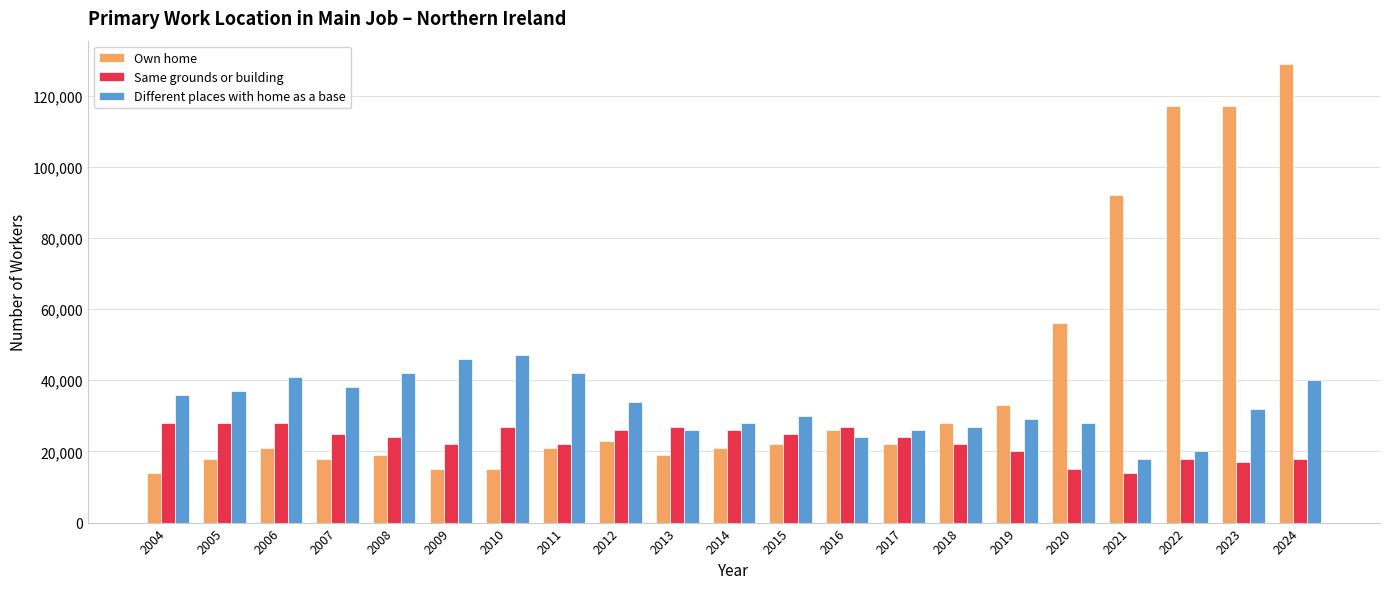

Read the Own home value at 2010, to the nearest 10.

15000